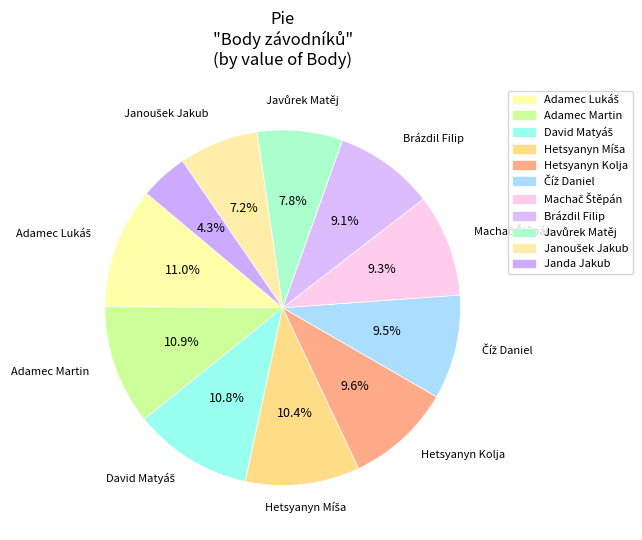

What percentage do Javůrek Matěj and David Matyáš together represent?

18.6%